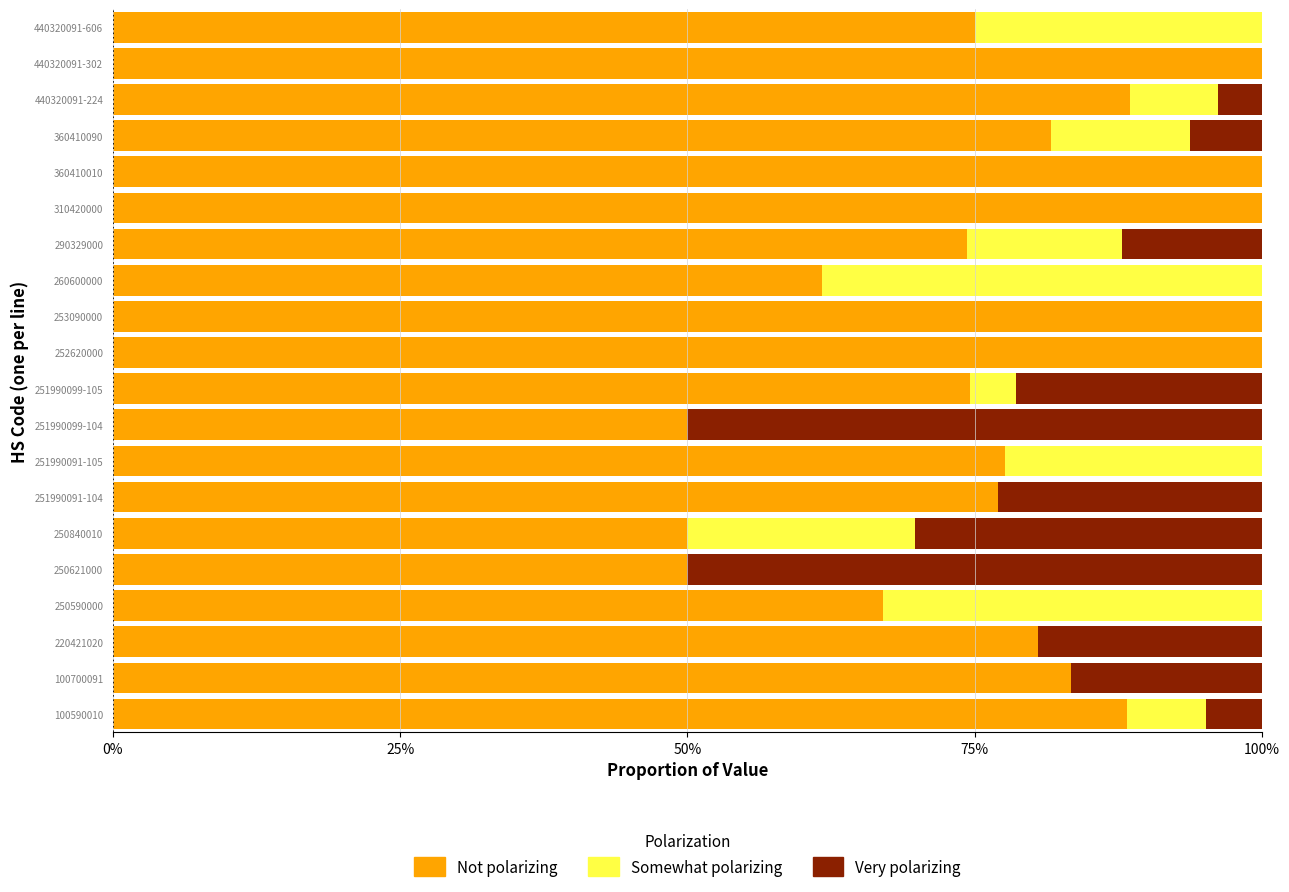

What are all the series names shown in the legend?

Not polarizing, Somewhat polarizing, Very polarizing